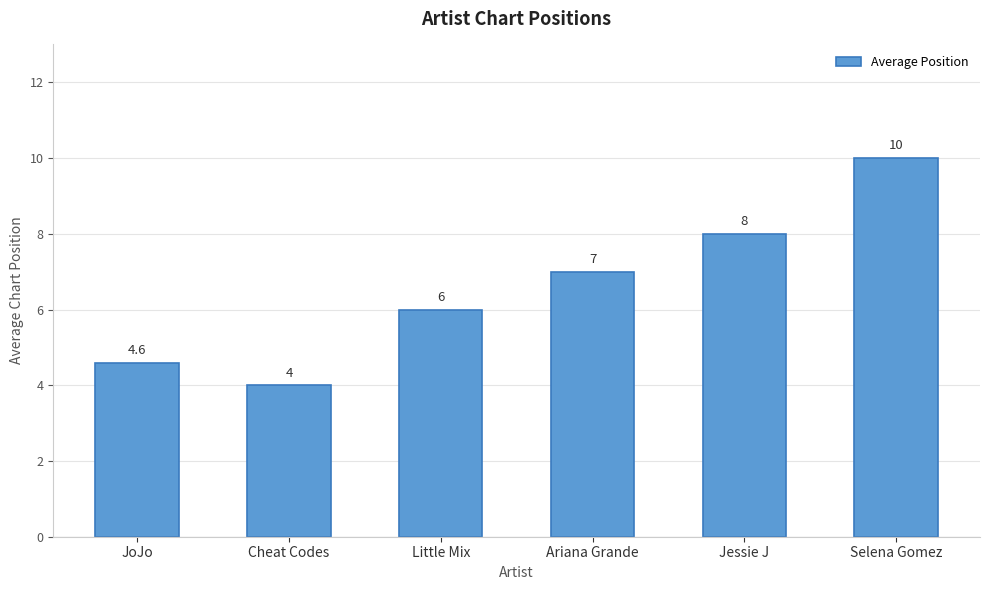

How many bars are there in total?

6